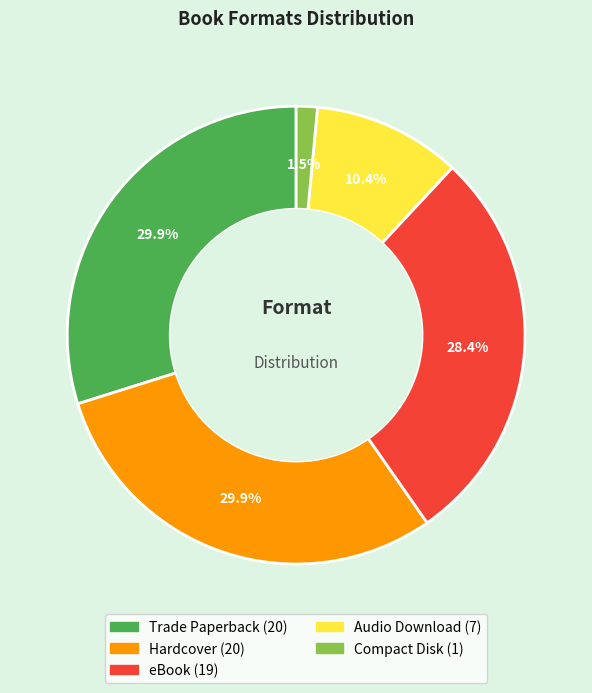

True or false: Audio Download accounts for 10% of the total.

True